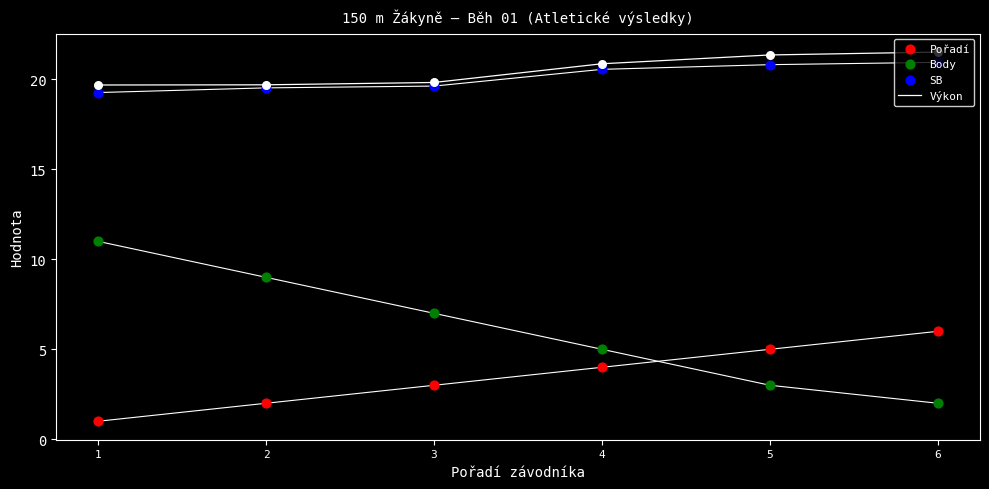

At how many categories does at least one series exceed 20?

3